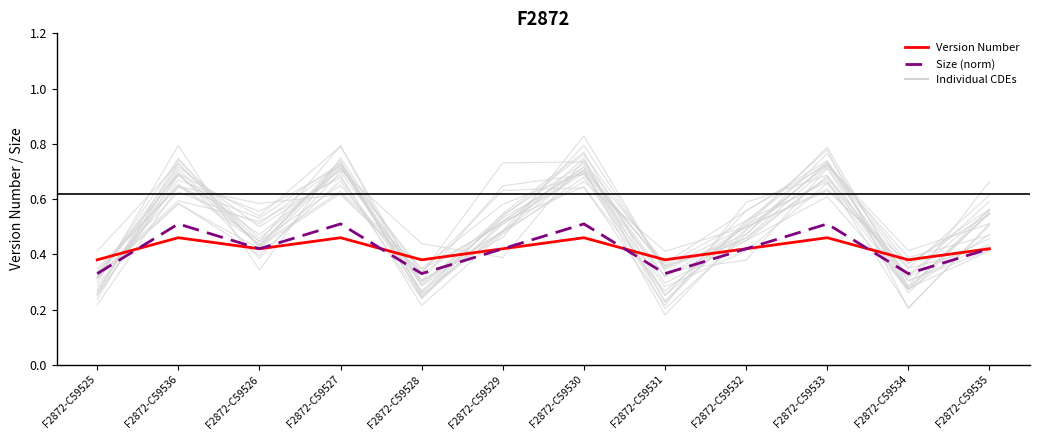

The value of Size (norm) at F2872-C59528 is 0.5. True or false?

False